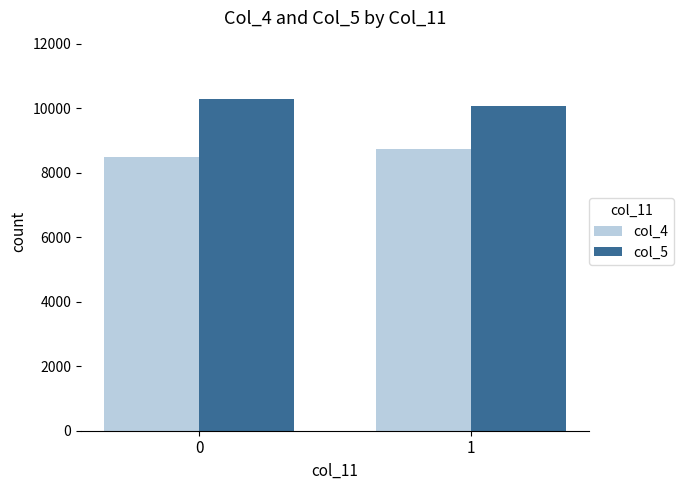

List the series in order of their overall mean, lowest first.

col_4, col_5